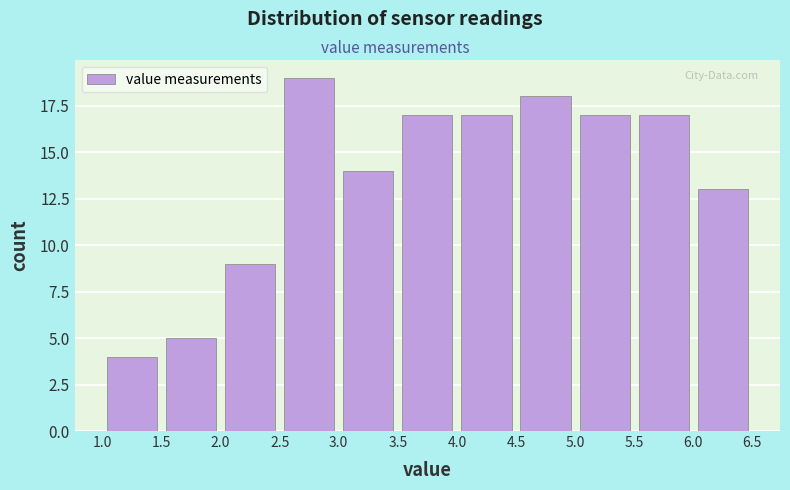

Which range on the x-axis has the tallest bar?

2.5 to 3.0